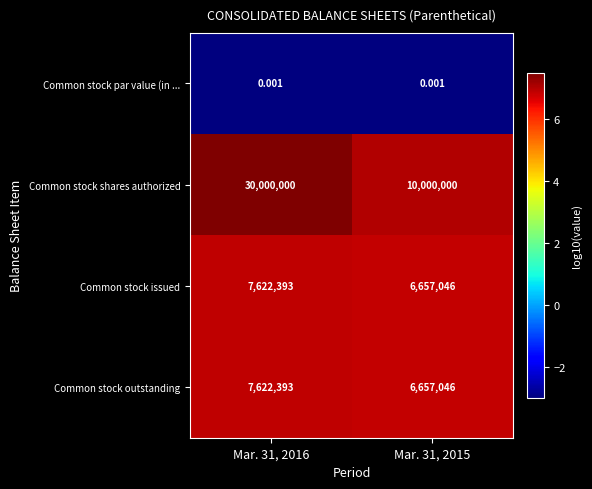

How many categories are shown in the chart?

2